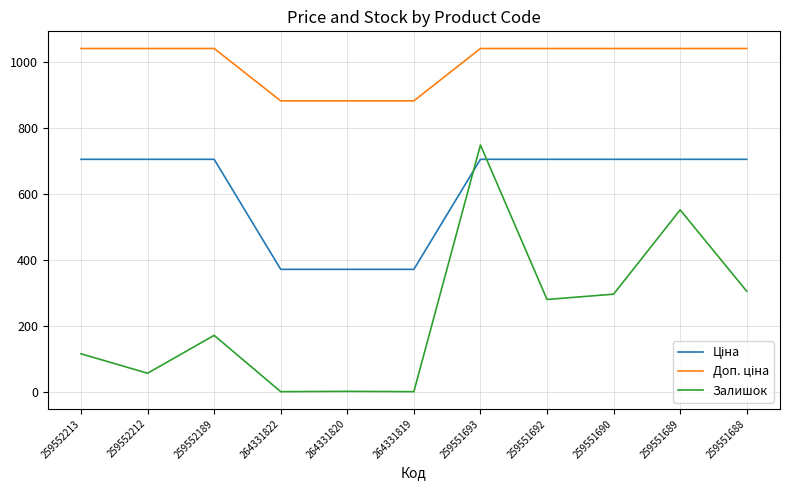

Is it true that Залишок equals -314.5 at 264331819?

False